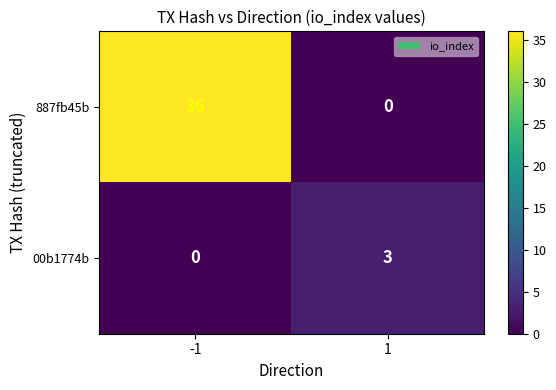

Which series has the largest range (max minus min)?

887fb45b